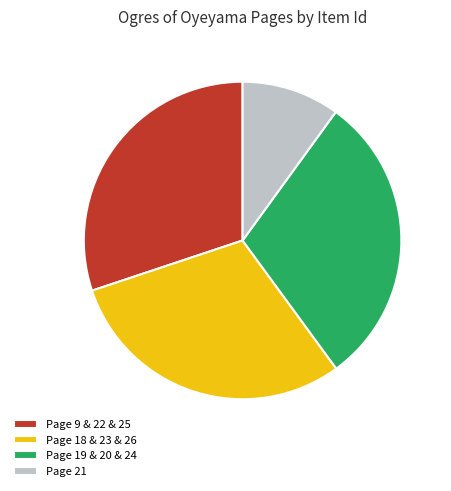

Do Page 18 & 23 & 26 and Page 21 together represent more than half of the pie?

No